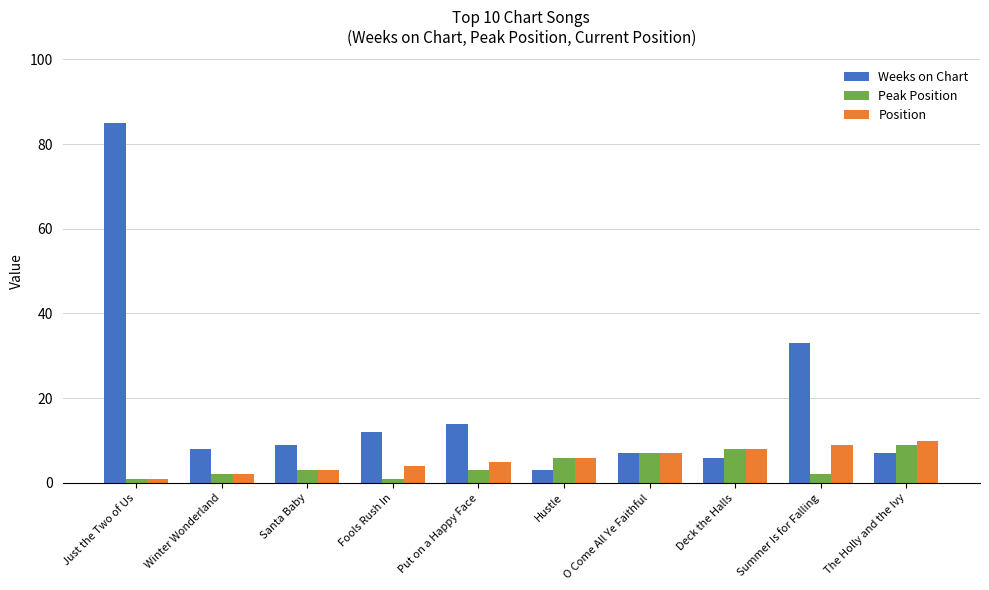

Which series has the largest total across all categories?

Weeks on Chart